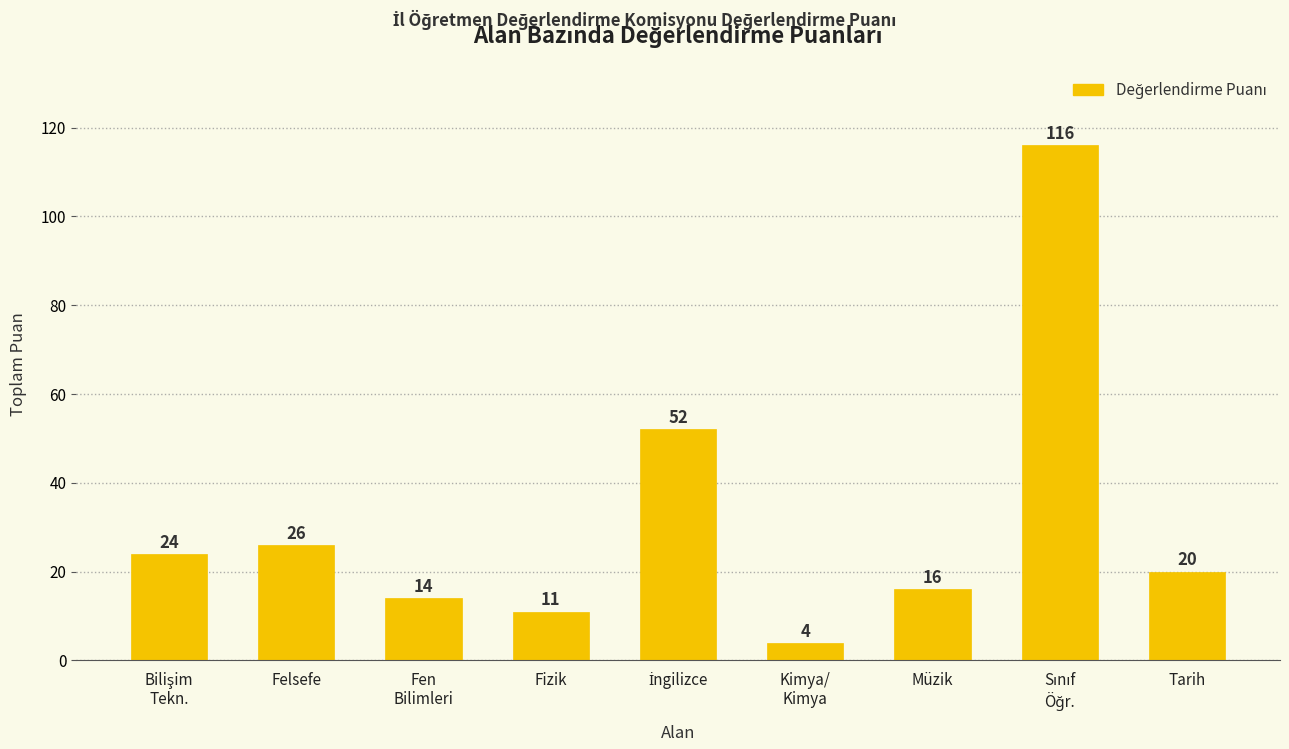

Approximately how many times larger is the value at Fizik compared to Felsefe?

0.4